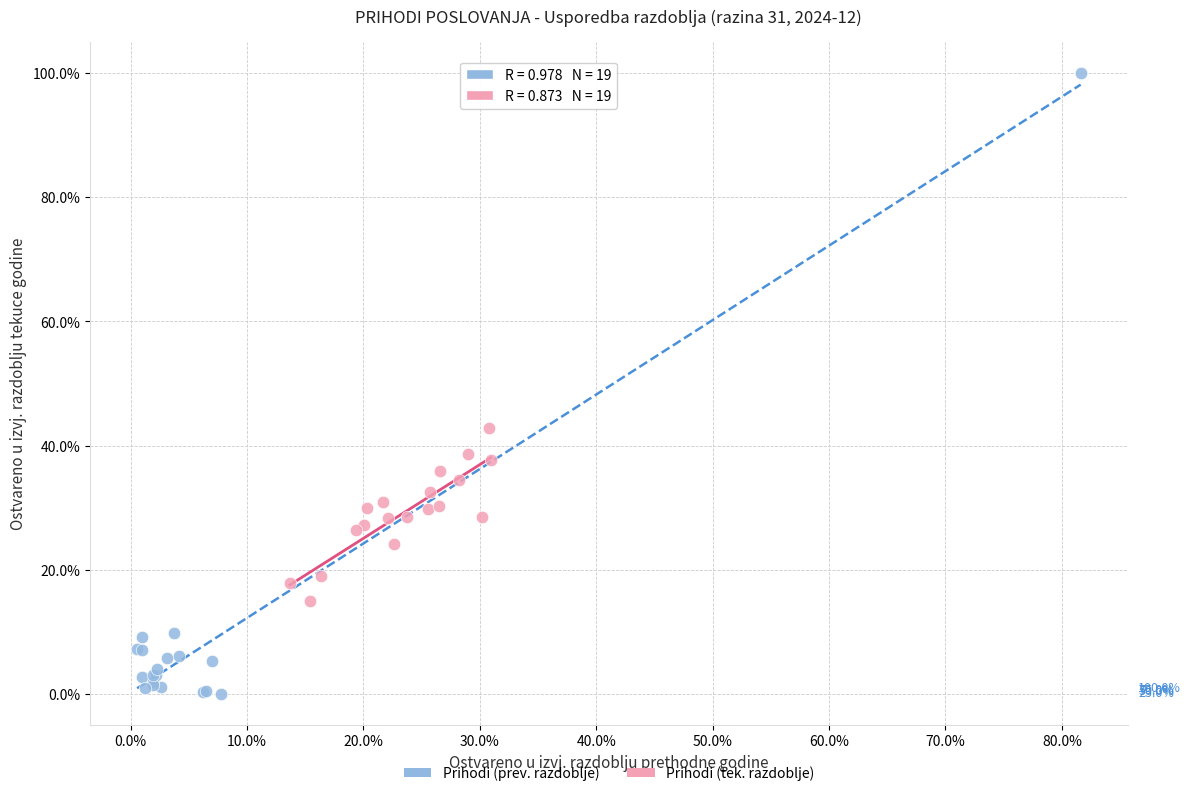

Which series contains the highest Y value?

Prihodi (prev. razdoblje)